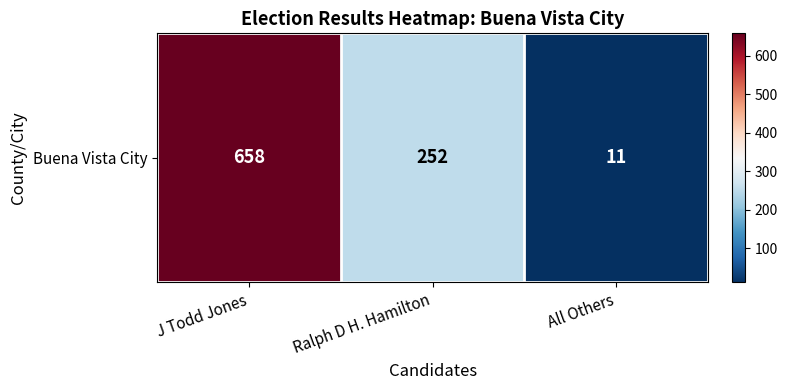

At which label is the value closest to 334?

Ralph D H. Hamilton